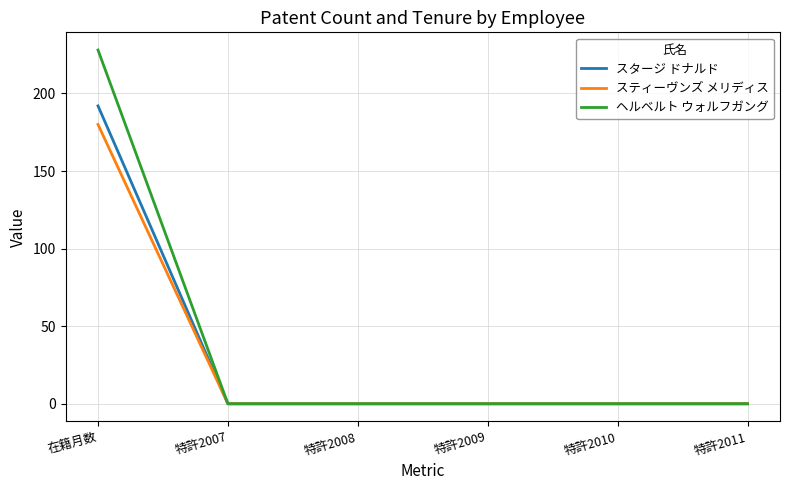

What is the highest value of the スティーヴンズ メリディス series?

180